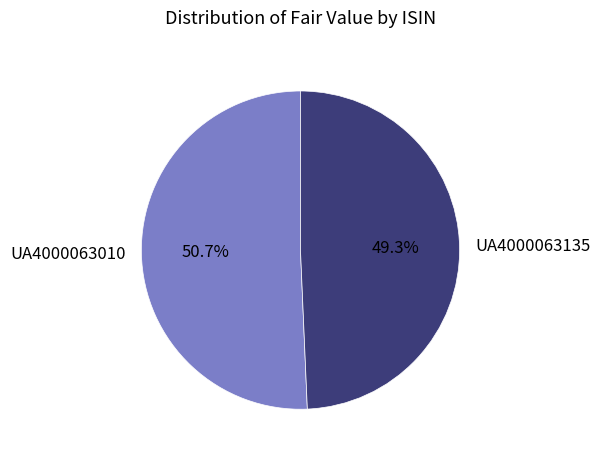

What portion of the pie excludes UA4000063010?

49.3%